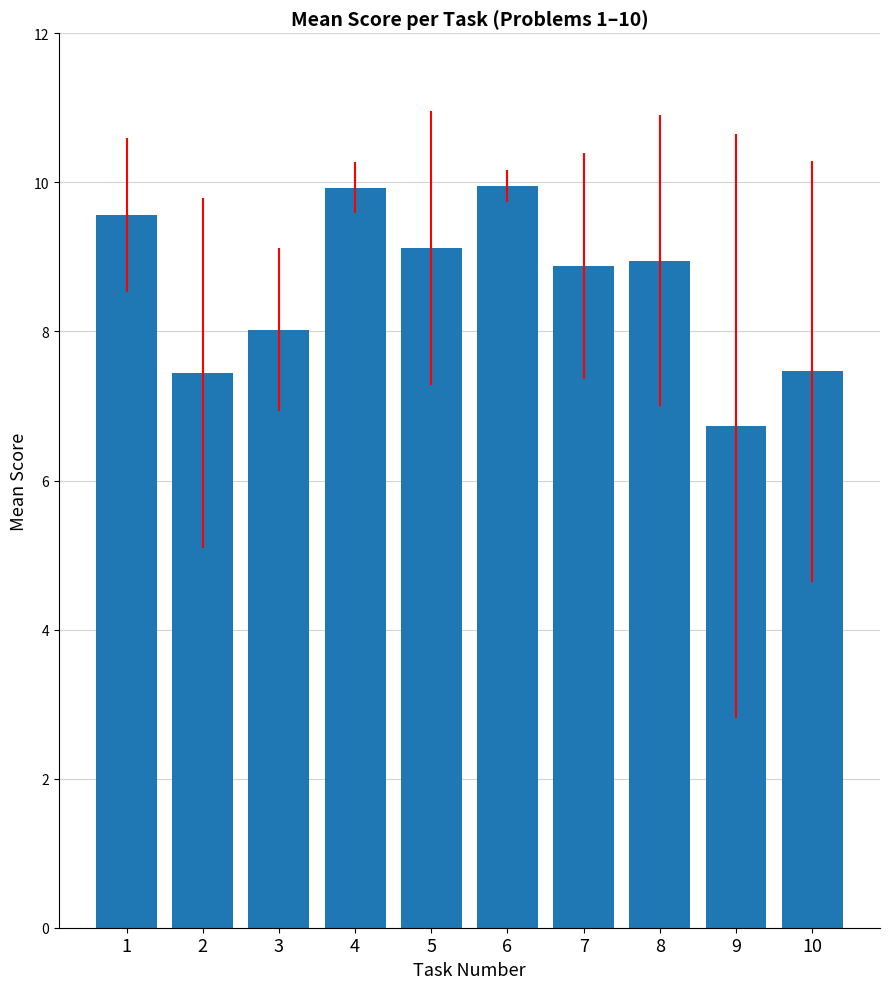

What is the greatest value displayed?

10.0